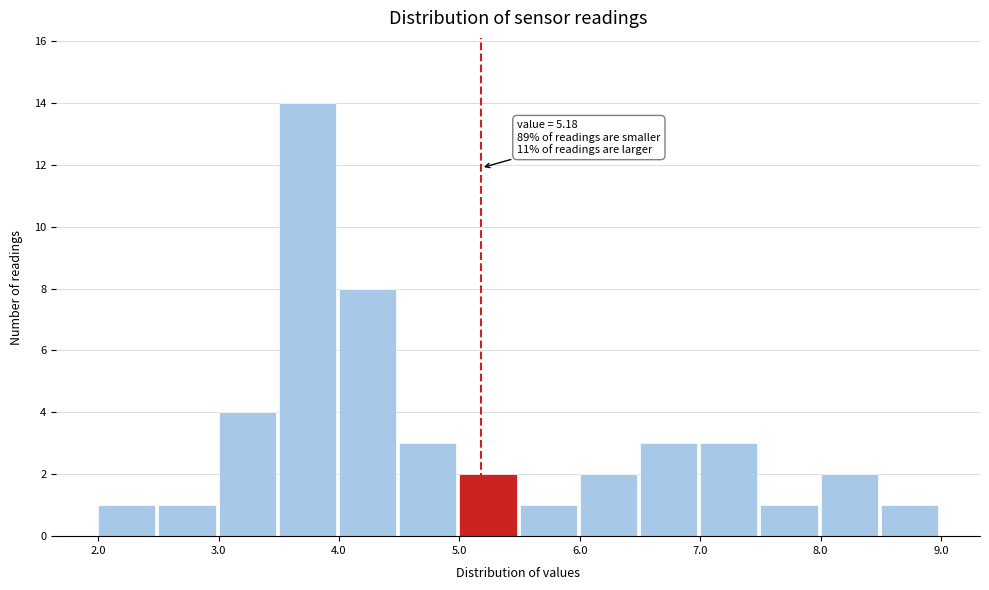

Over which range of the x-axis is the bar tallest?

3.5 to 4.0